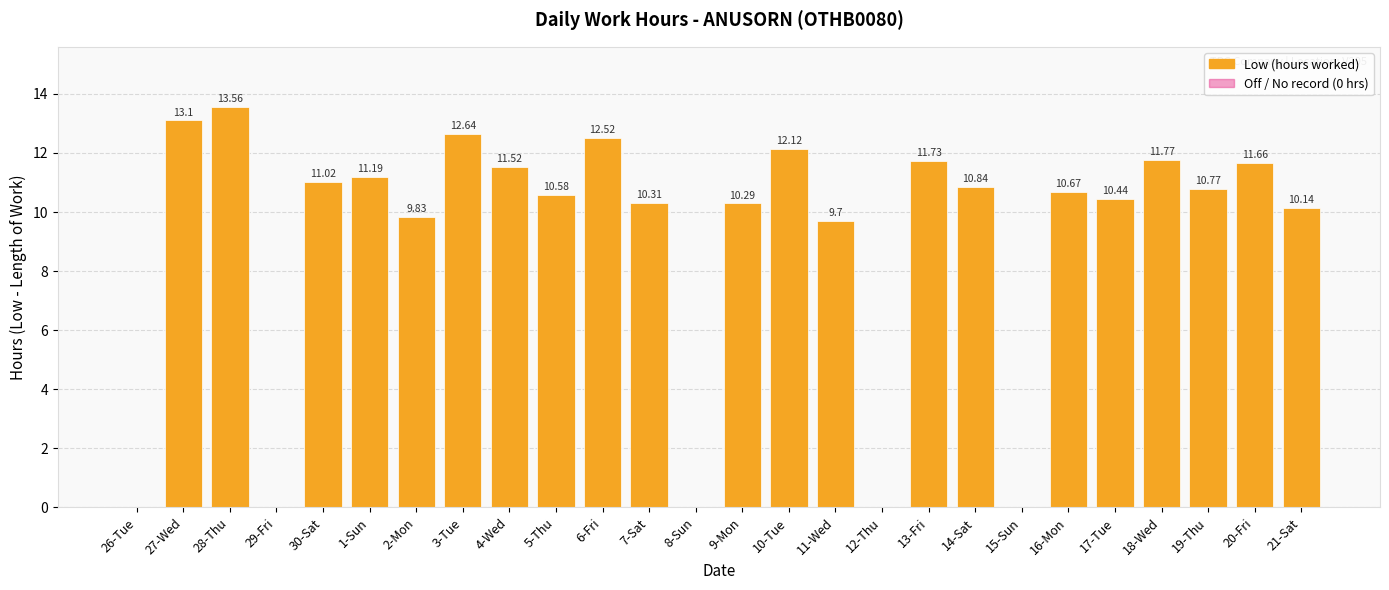

At which label is the value closest to 6?

11-Wed